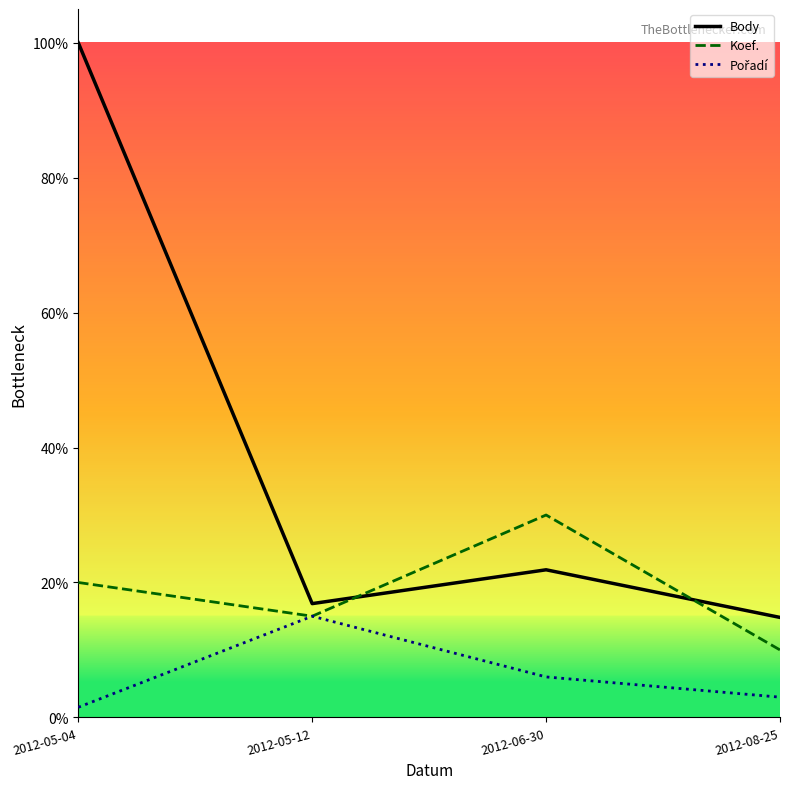

Does the chart display data point markers on the line(s)?

No